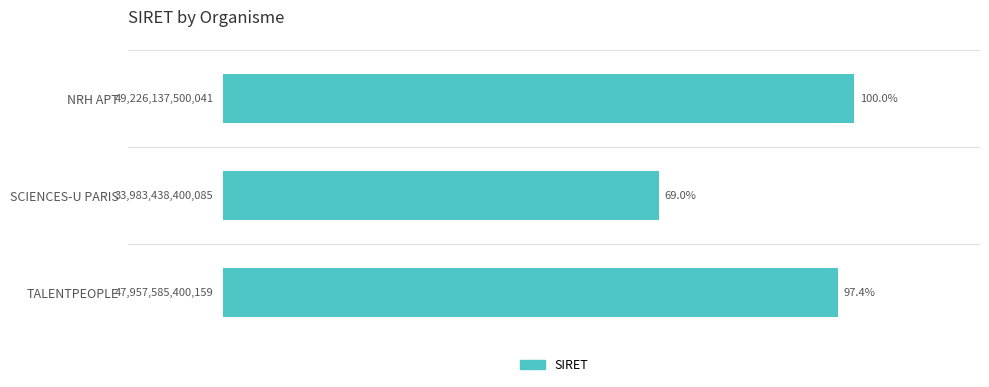

What is the label of the 3rd bar from the bottom?

NRH APT